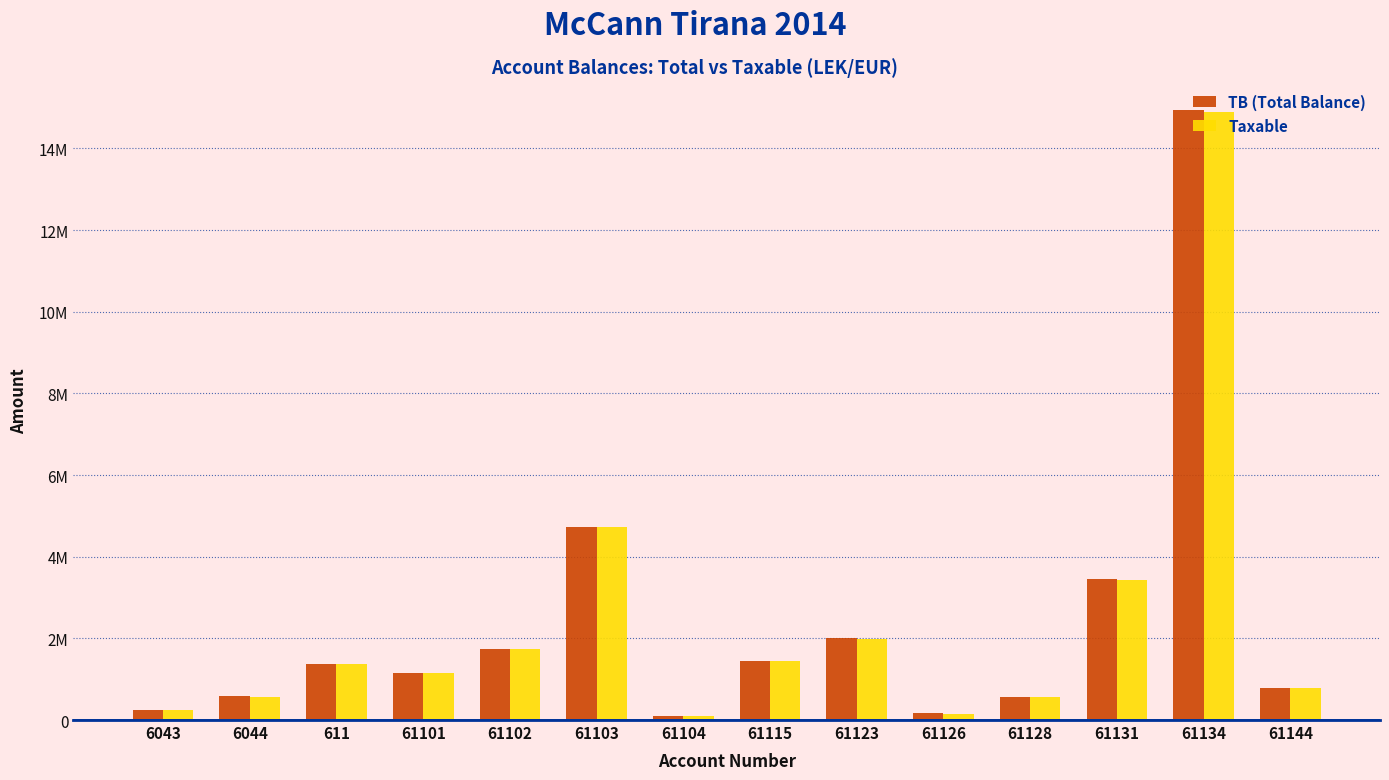

The TB (Total Balance) series shows 3465988.5 at 61131. True or false?

True